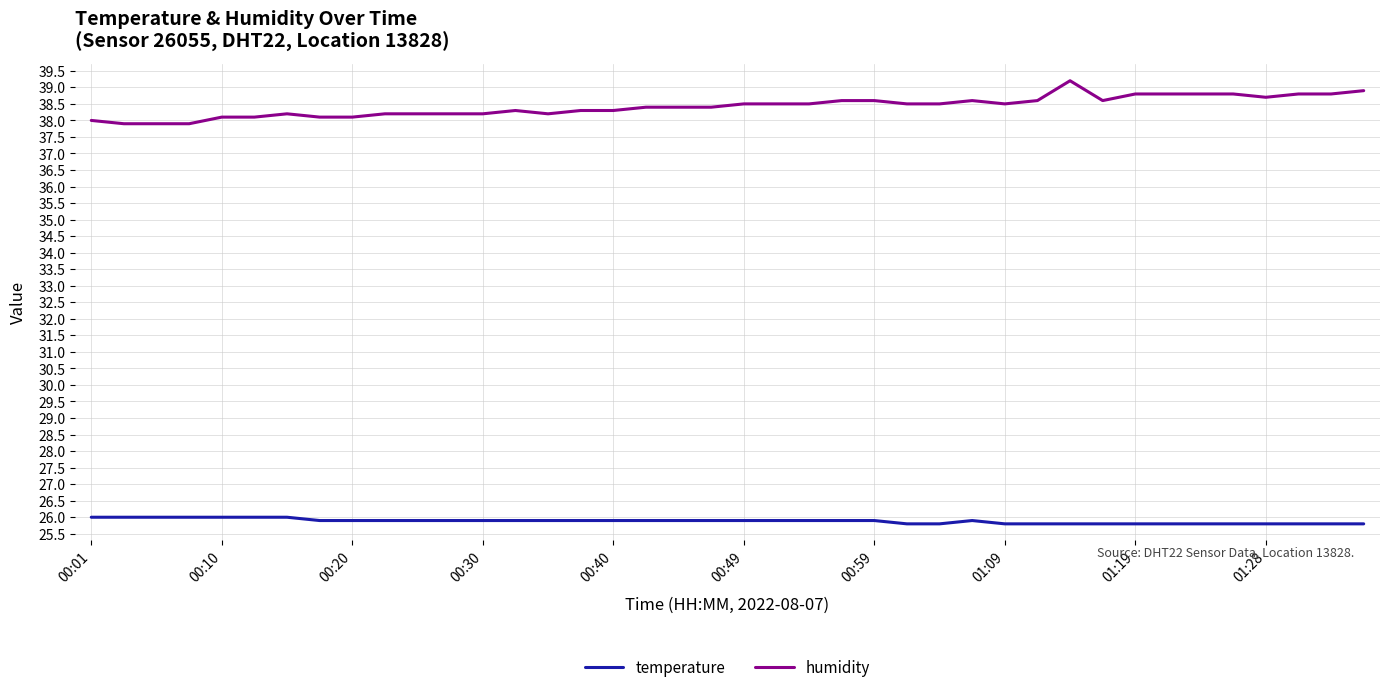

Which series has the largest total across all categories?

humidity